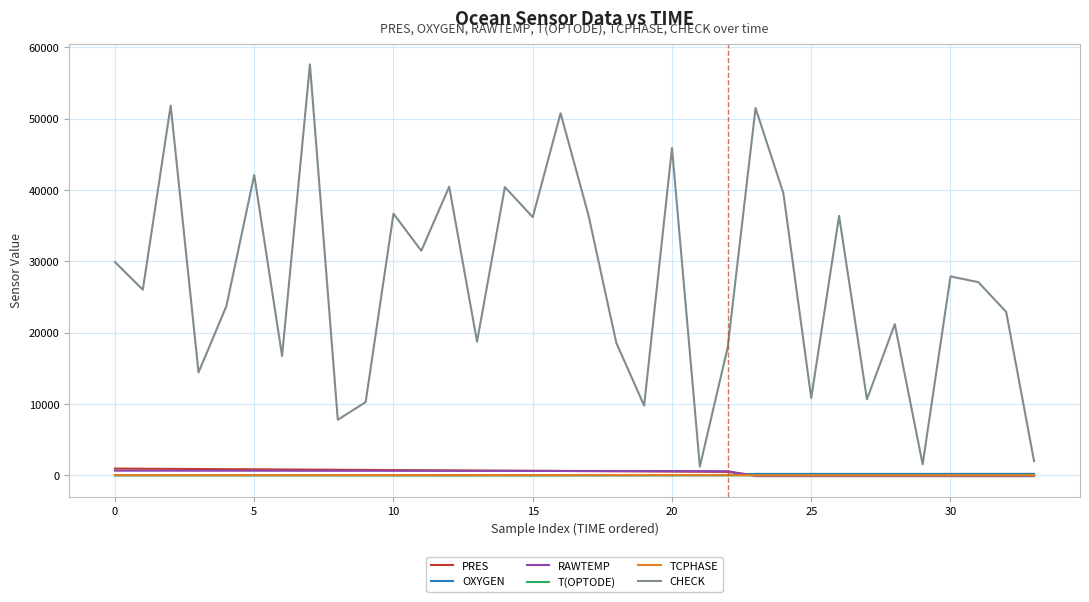

Which series has the largest total across all categories?

CHECK